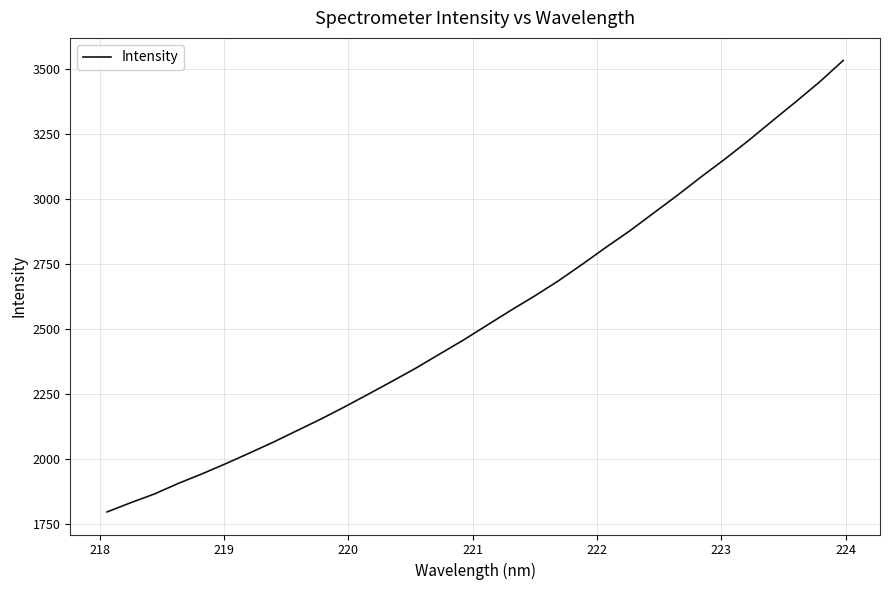

What is the greatest value displayed?

3532.2